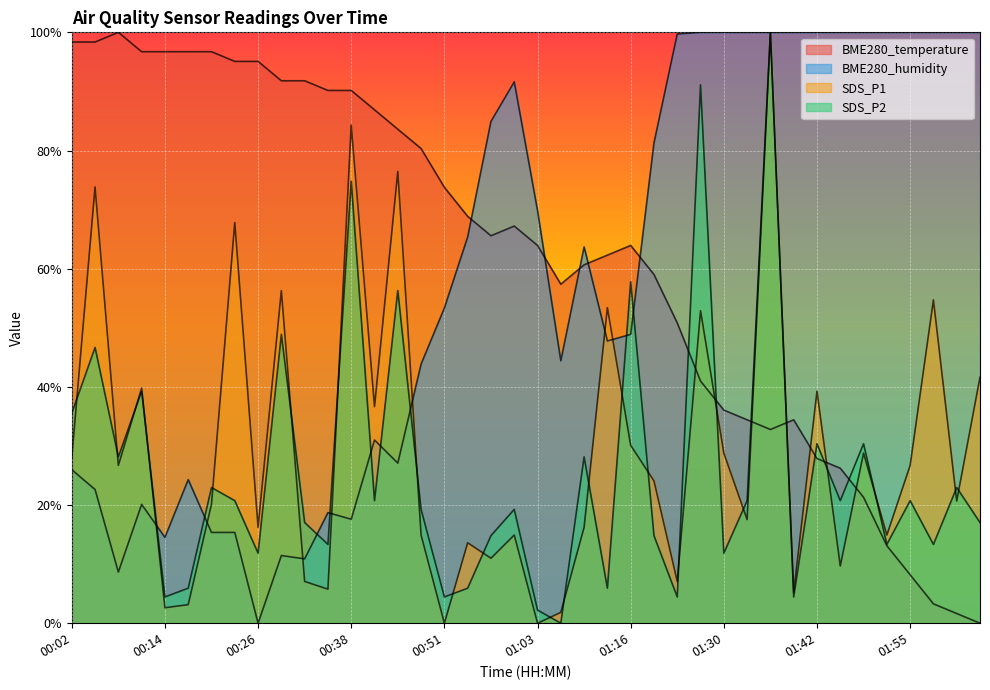

Rank the series by their maximum value, from highest to lowest.

BME280_temperature, BME280_humidity, SDS_P1, SDS_P2